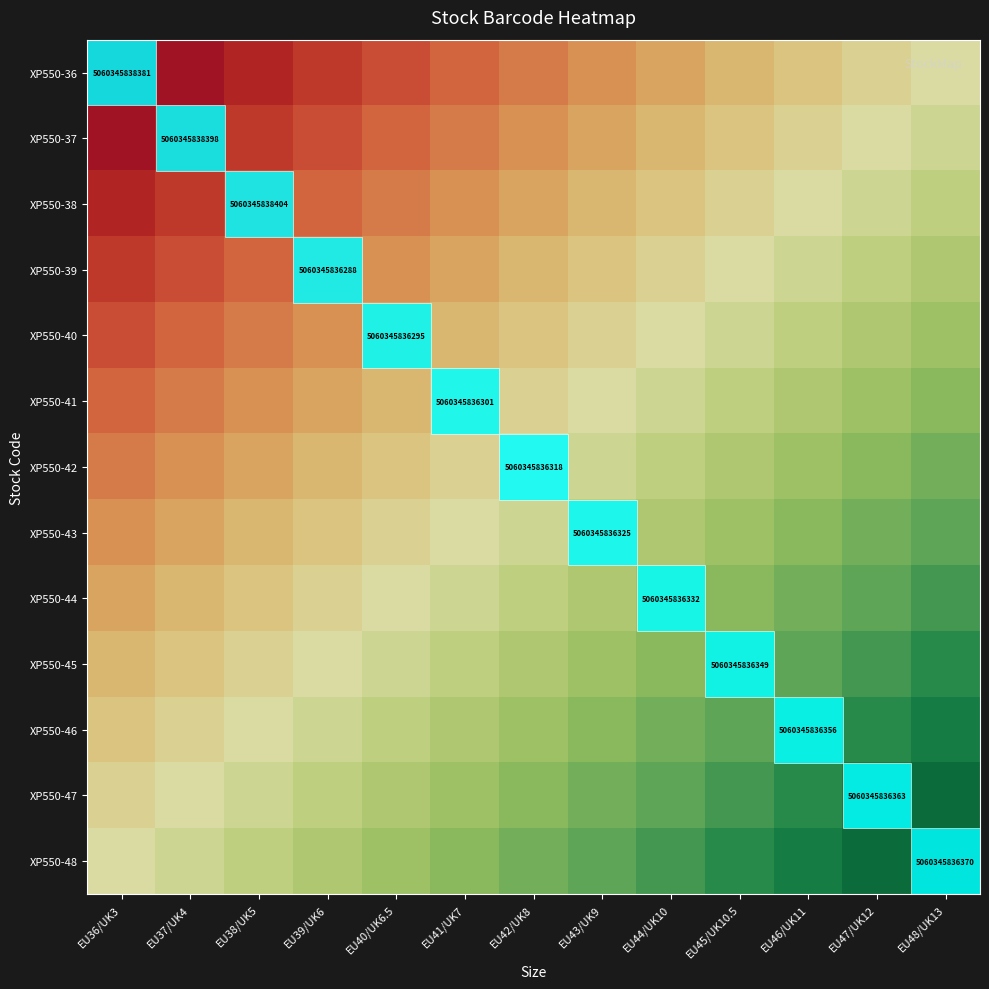

The XP550-42 series shows 0.4 at EU37/UK4. True or false?

False